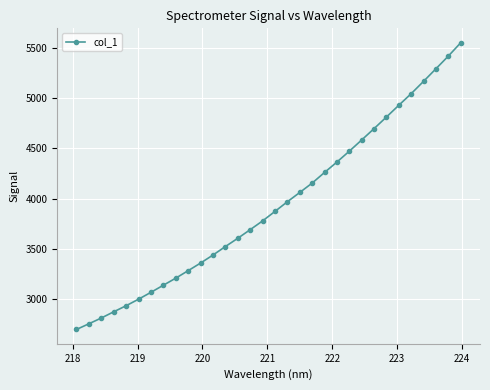

What is the value of the 27th point from the left?

4930.5